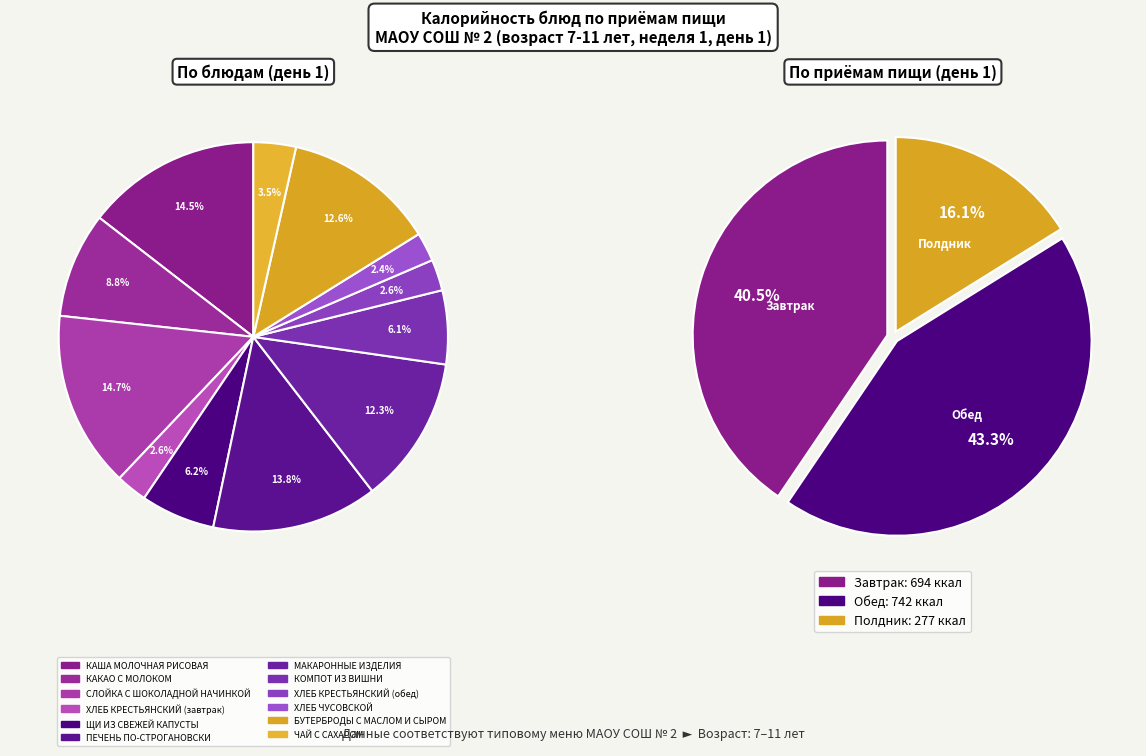

How many slices are in this pie chart?

12